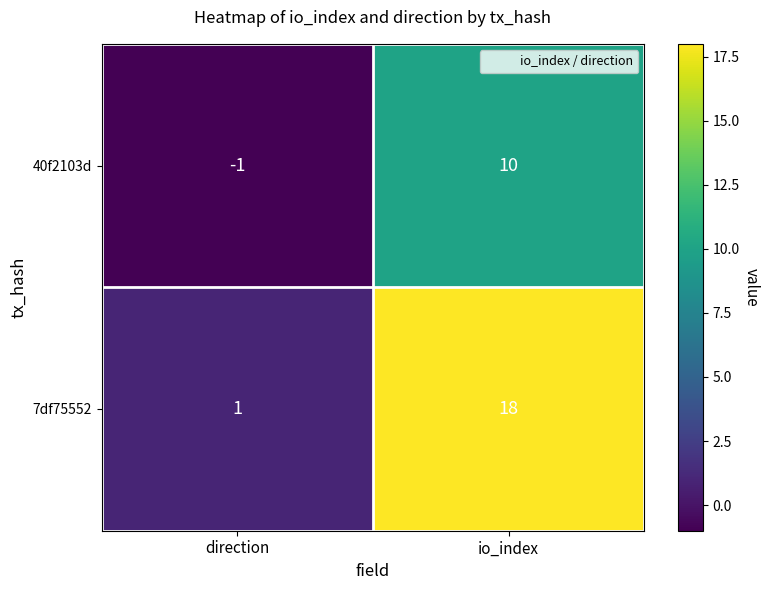

Rank the categories by 7df75552 value from lowest to highest.

direction, io_index